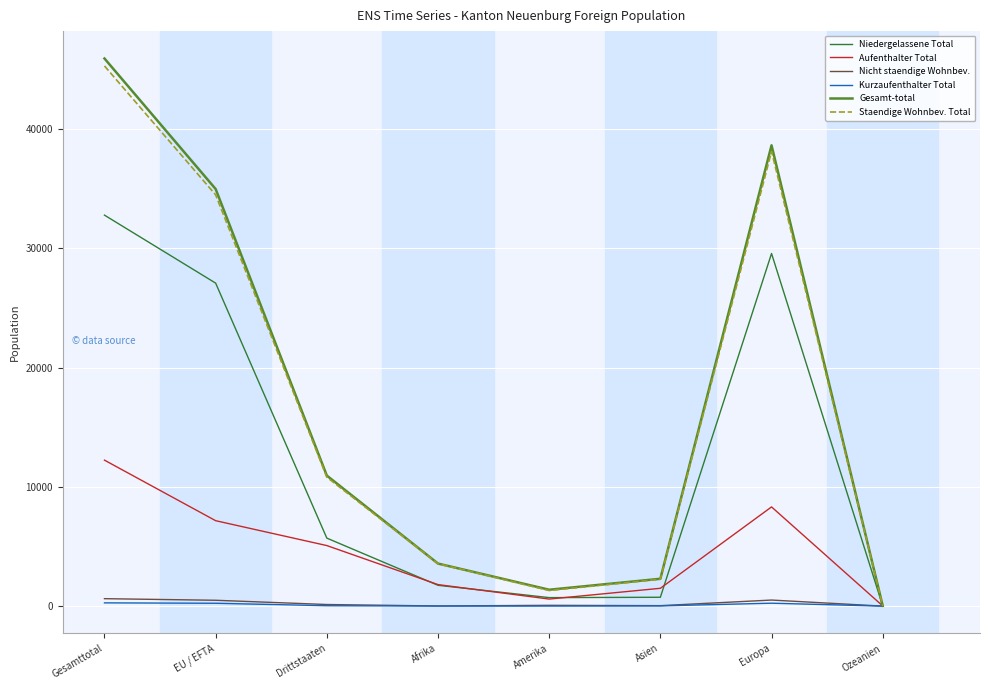

Which series has the largest range (max minus min)?

Gesamt-total